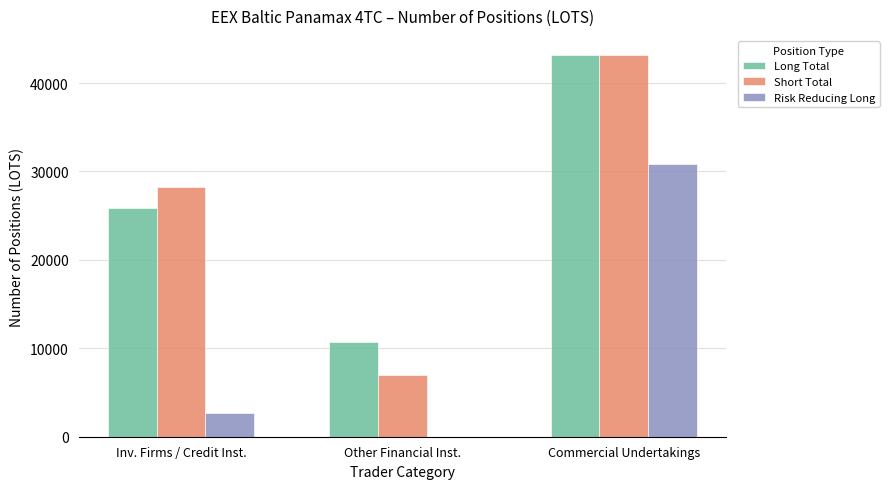

Reading left to right, list all the values displayed in this chart.

Long Total: Inv. Firms / Credit Inst.=25866.2	Other Financial Inst.=10739.5	Commercial Undertakings=43174.8
Short Total: Inv. Firms / Credit Inst.=28269.1	Other Financial Inst.=6927.0	Commercial Undertakings=43174.1
Risk Reducing Long: Inv. Firms / Credit Inst.=2657.2	Other Financial Inst.=0.0	Commercial Undertakings=30810.0